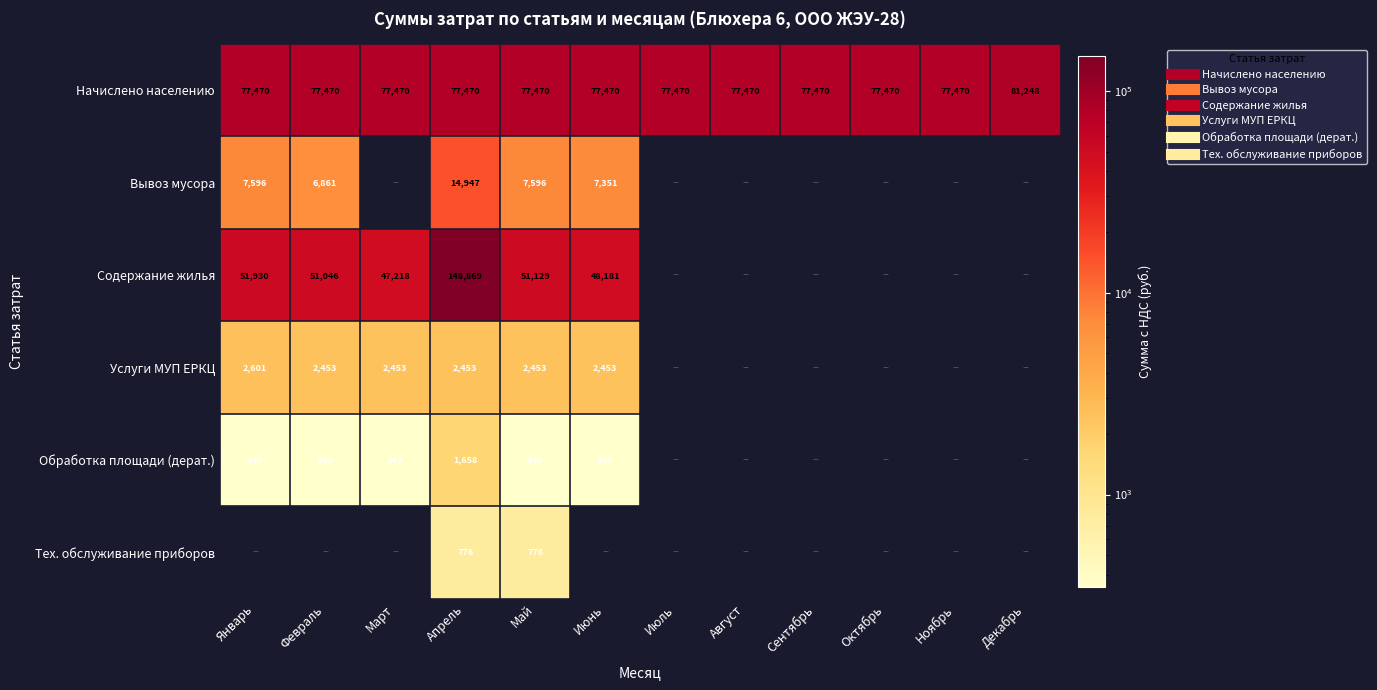

What is the total value across all series at Июль?

77469.9